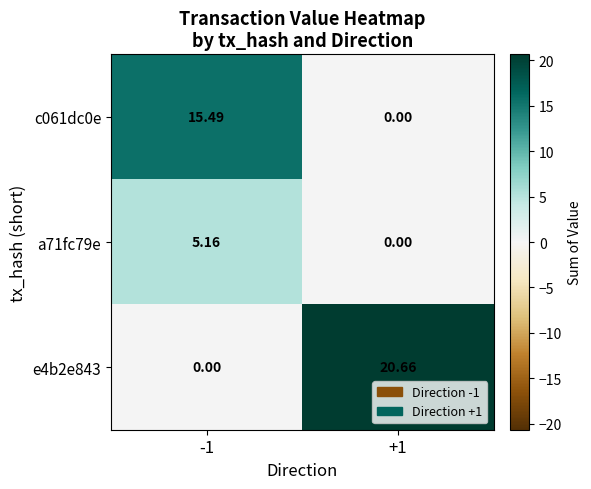

Is the value of c061dc0e at -1 greater than the value of a71fc79e at -1?

Yes